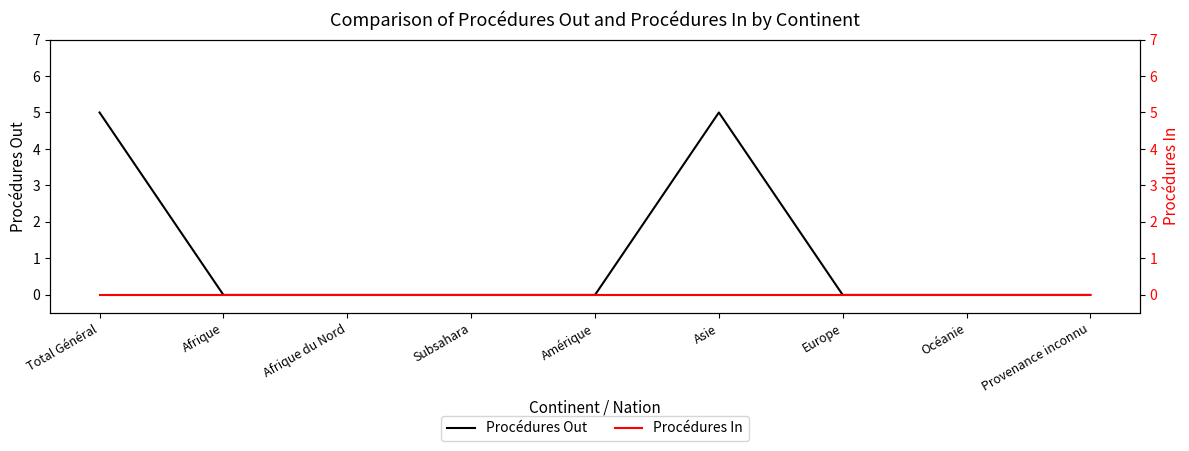

What is the label of the 8th point from the left?

Océanie